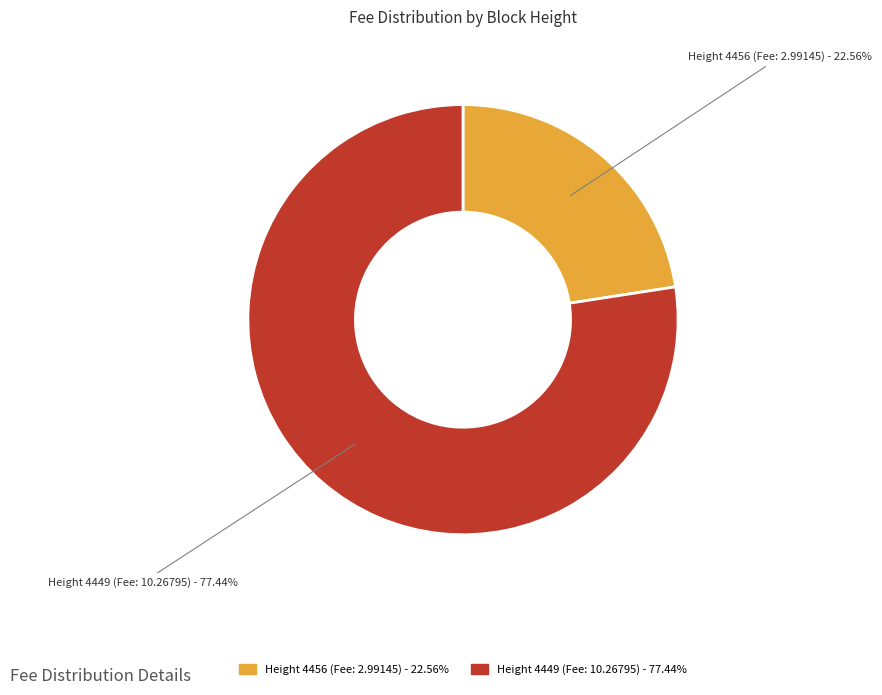

How many segments does this pie chart have?

2